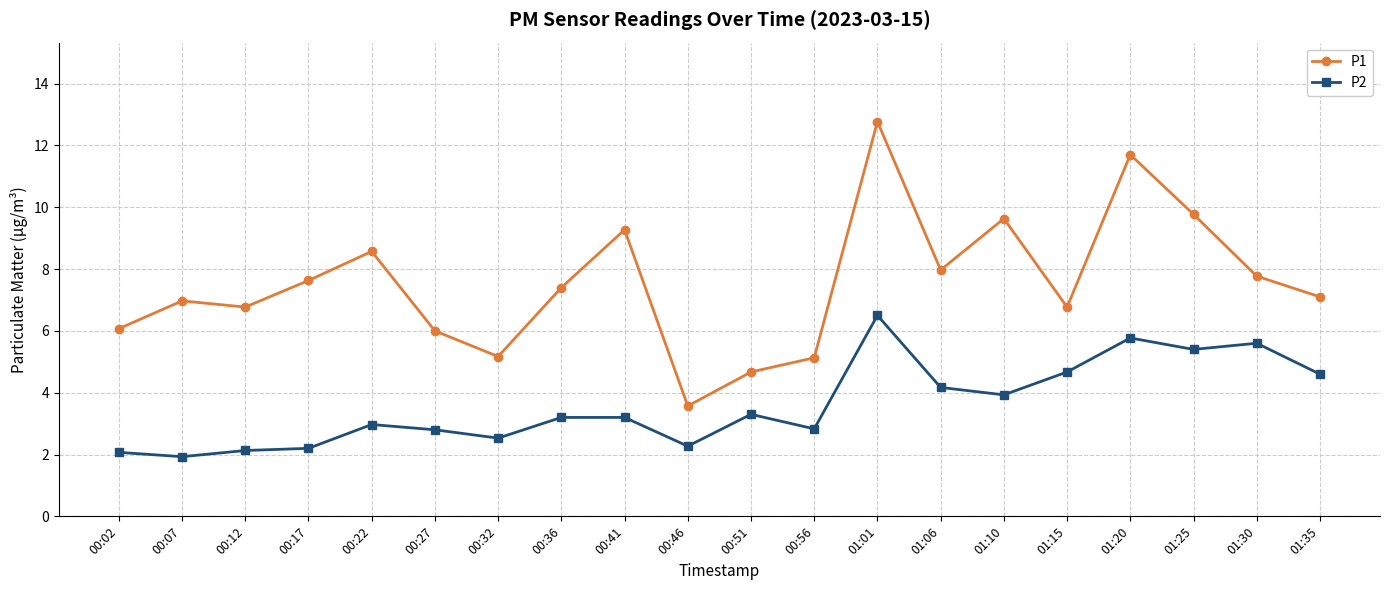

What is the difference between the second highest and second lowest values in the P2 series?

3.7